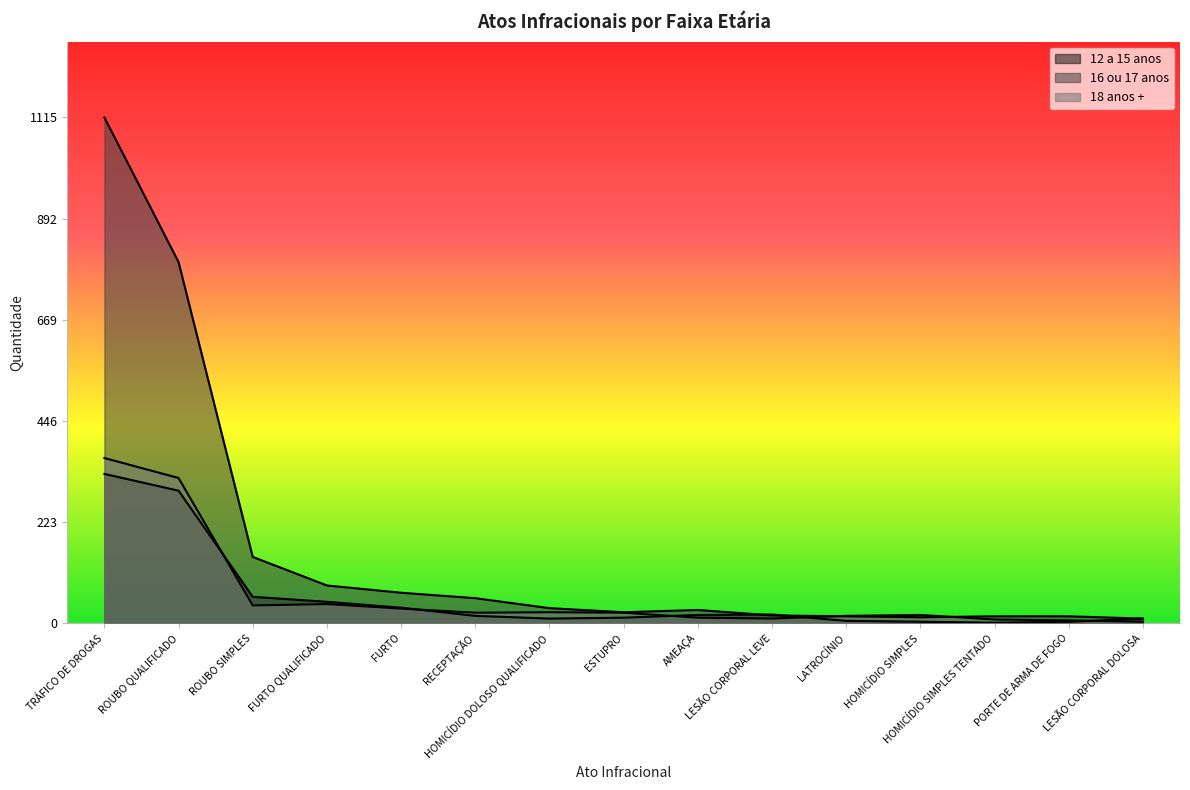

At which category is the sum across all series the highest?

TRÁFICO DE DROGAS